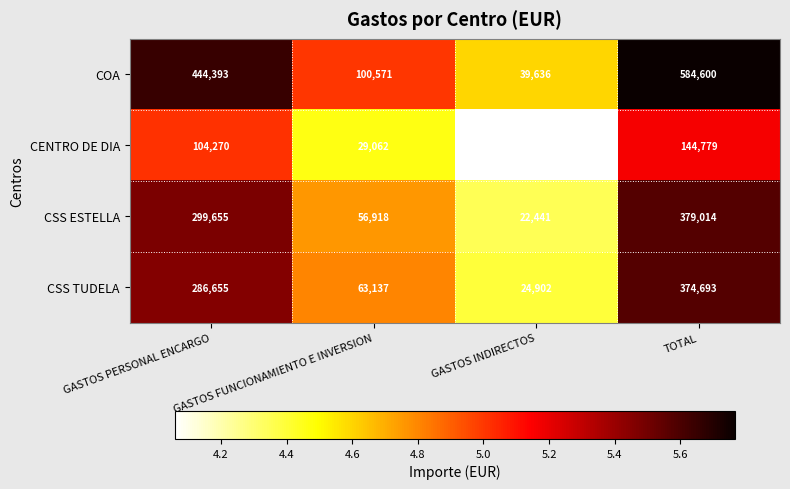

What is the highest value of the COA series?

584600